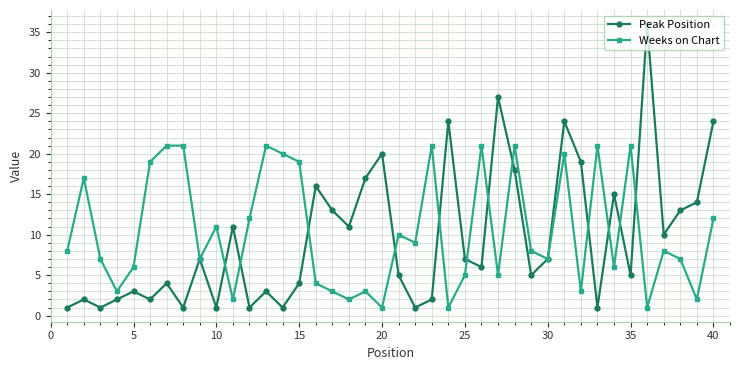

Count the number of categories in the chart.

40